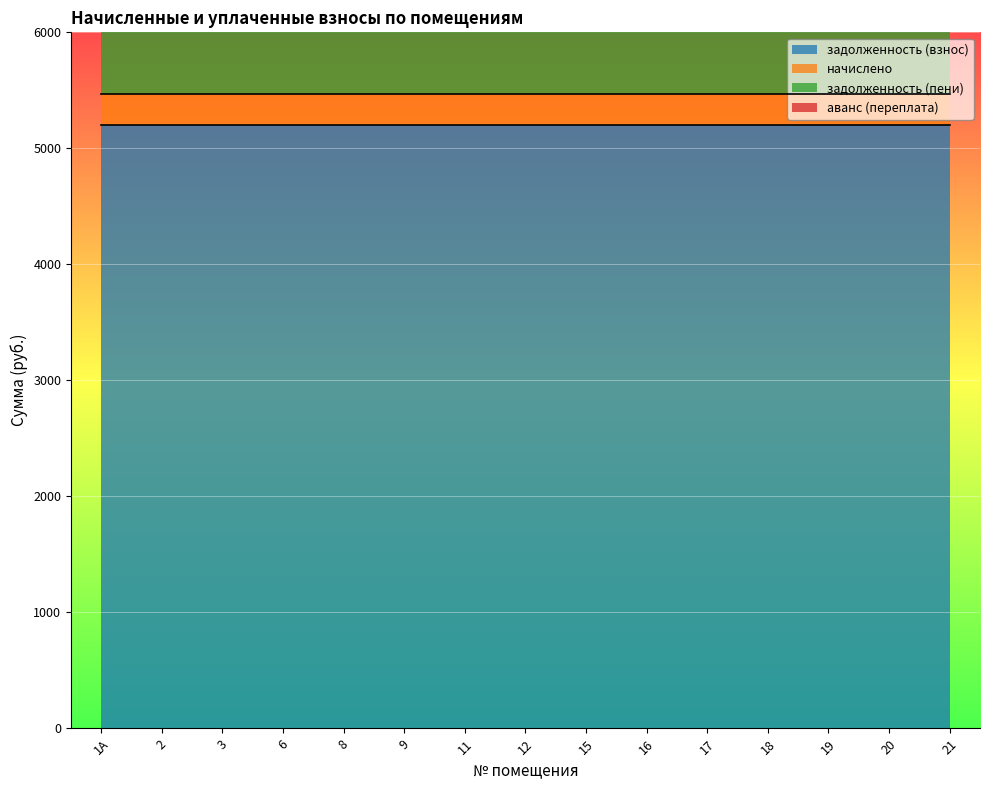

How many data points does each series have?

15